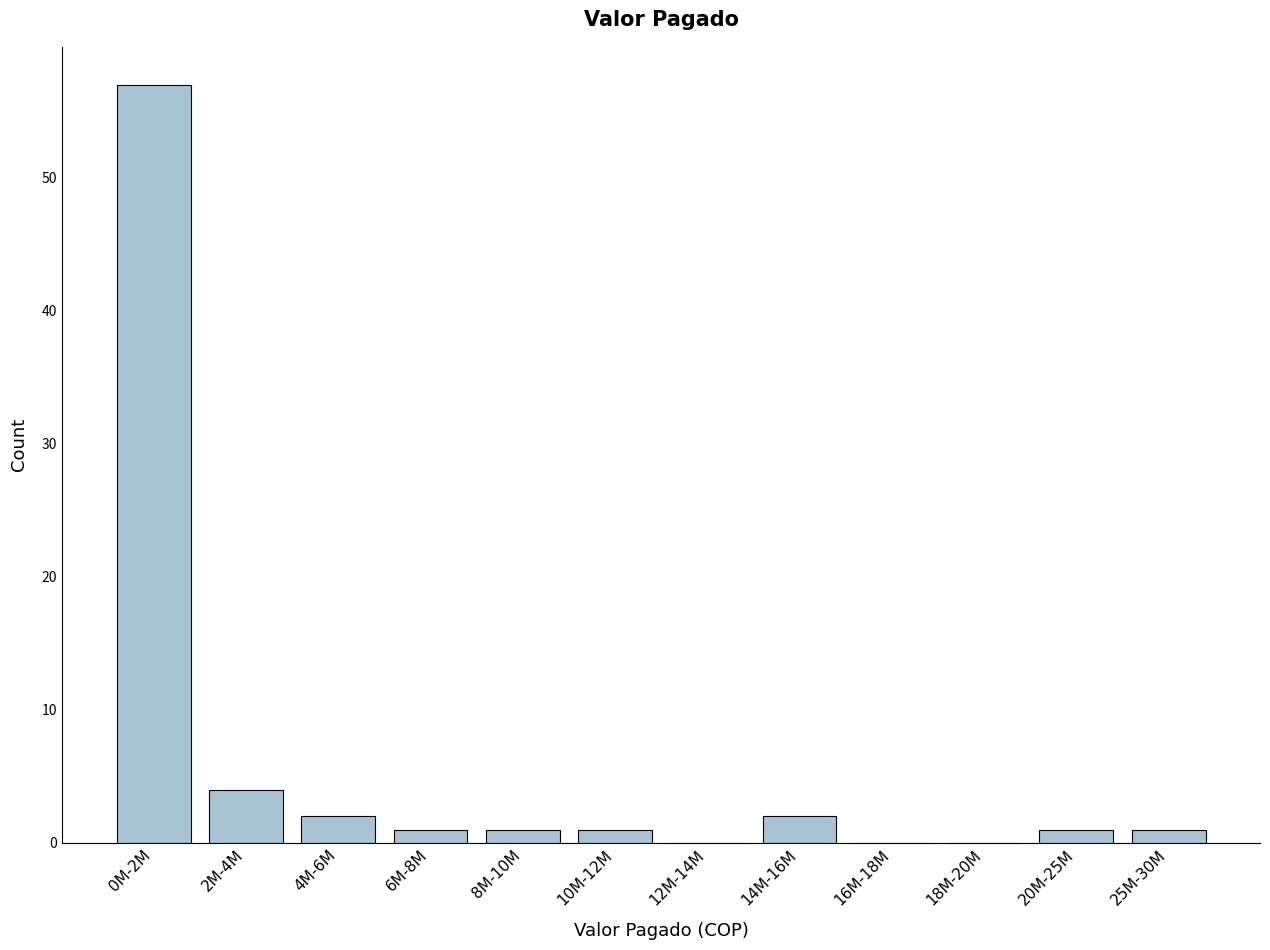

Reading right to left, what are all the values shown in this chart?

25M-30M=1	20M-25M=1	18M-20M=0	16M-18M=0	14M-16M=2	12M-14M=0	10M-12M=1	8M-10M=1	6M-8M=1	4M-6M=2	2M-4M=4	0M-2M=57